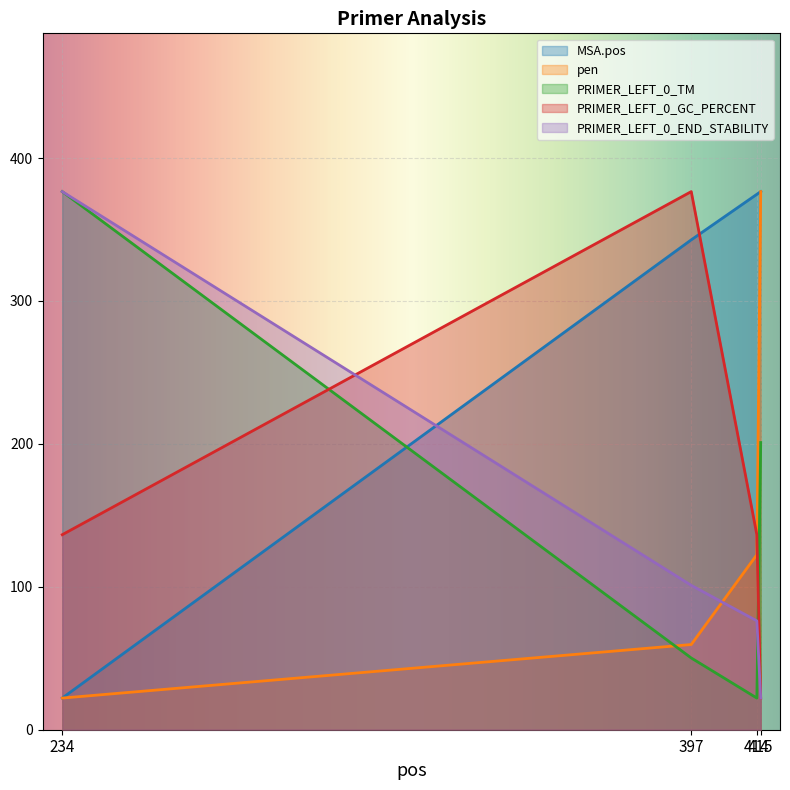

Reading left to right, transcribe all the data shown in this chart.

MSA.pos: 22.2	342.8	374.7	376.6
pen: 22.2	59.6	122.5	376.6
PRIMER_LEFT_0_TM: 376.6	50.2	22.2	201.0
PRIMER_LEFT_0_GC_PERCENT: 136.5	376.6	136.5	22.2
PRIMER_LEFT_0_END_STABILITY: 376.6	101.0	76.2	22.2